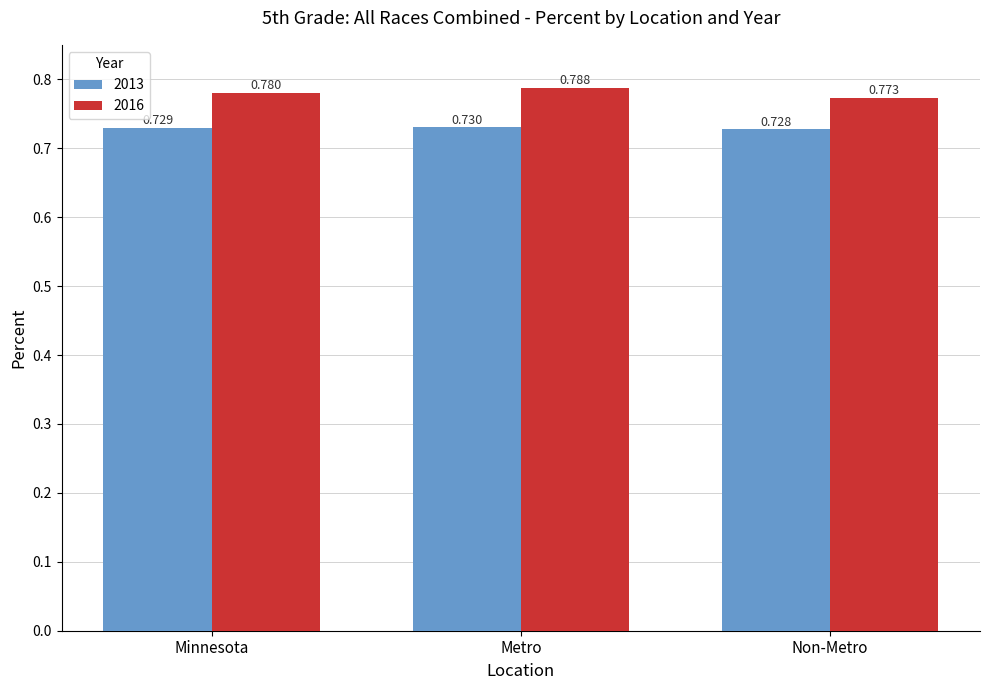

List the series in order of their peak value, lowest first.

2013, 2016